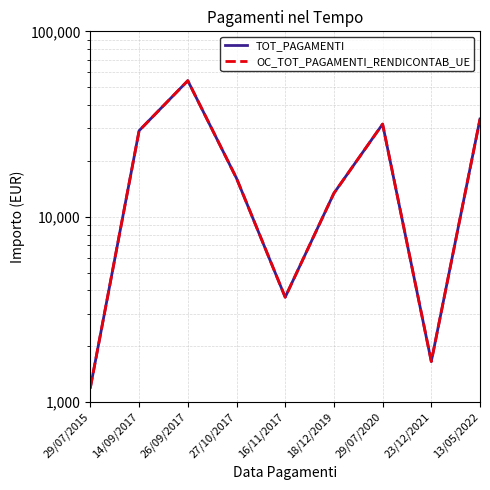

At which category does OC_TOT_PAGAMENTI_RENDICONTAB_UE reach its first local peak?

26/09/2017